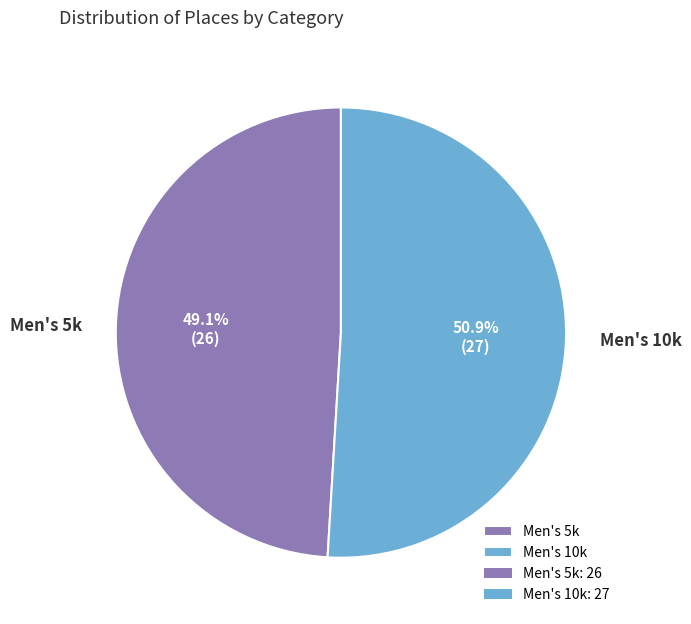

Which has a higher value, Men's 10k or Men's 5k?

Men's 10k